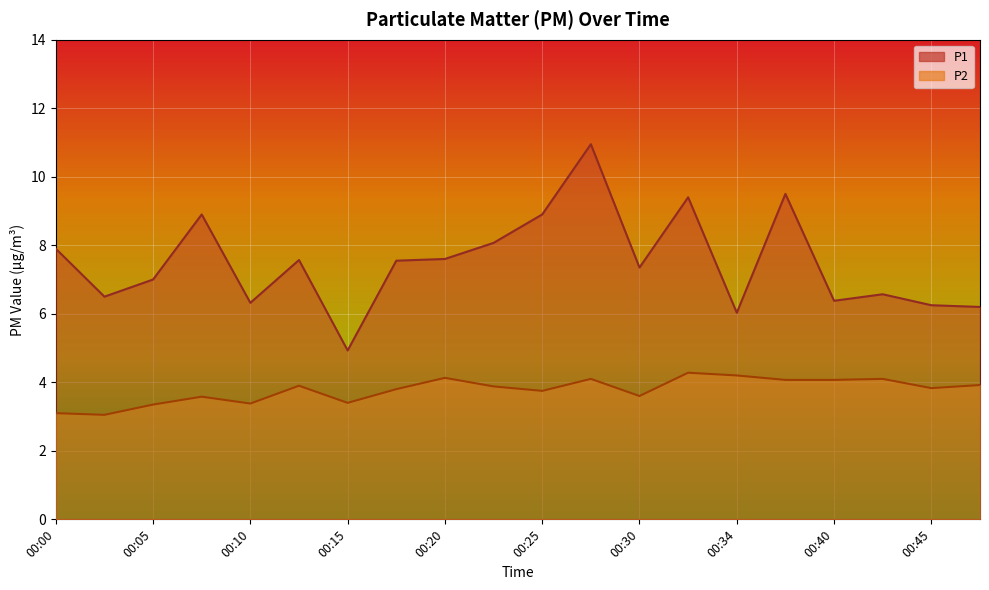

What is the sum of the P1 values at 00:34 and 00:02?

12.5